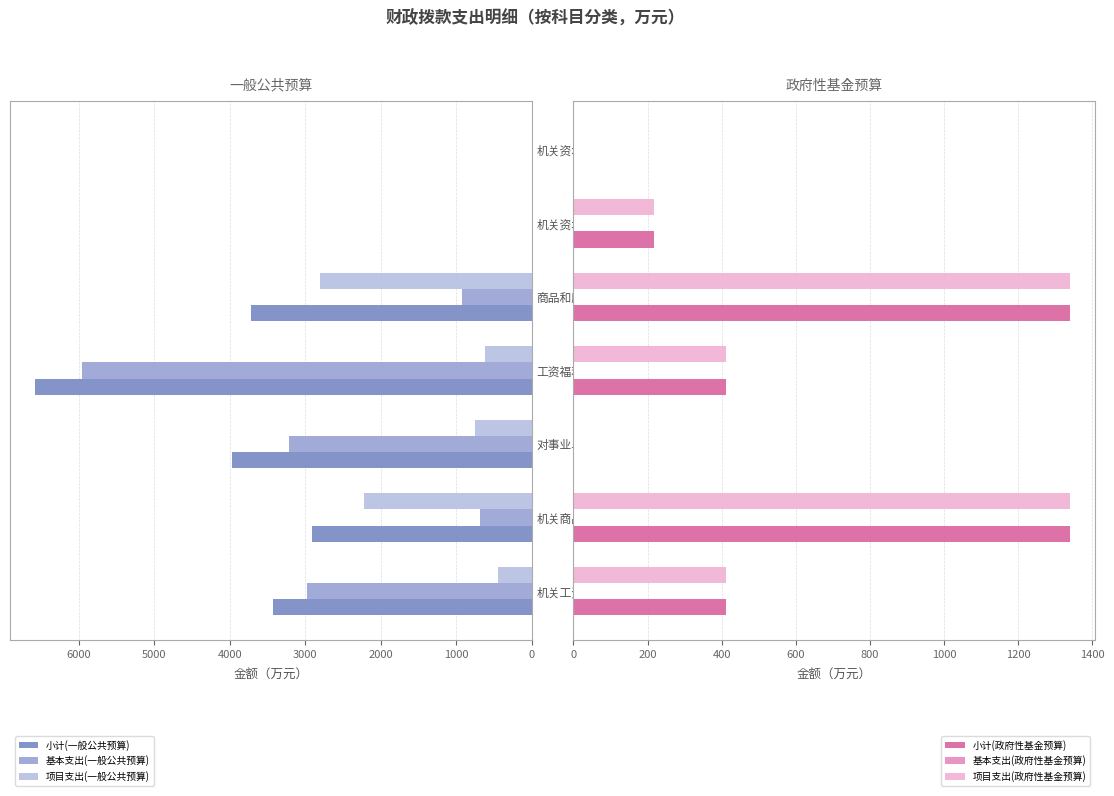

Which category has the highest value in the 项目支出(一般公共预算) series?

商品和服务支出